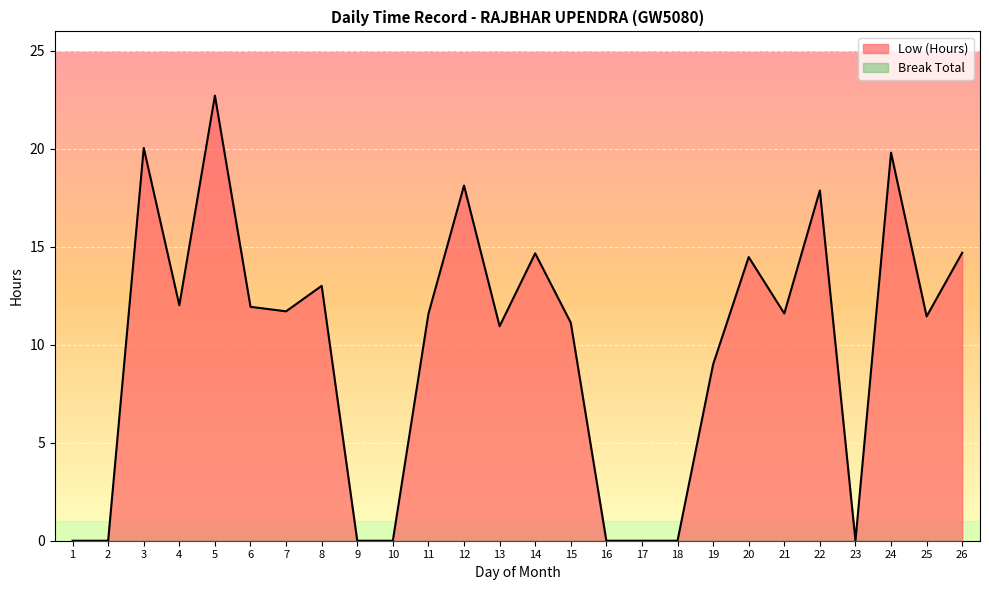

Count the number of categories in the chart.

26